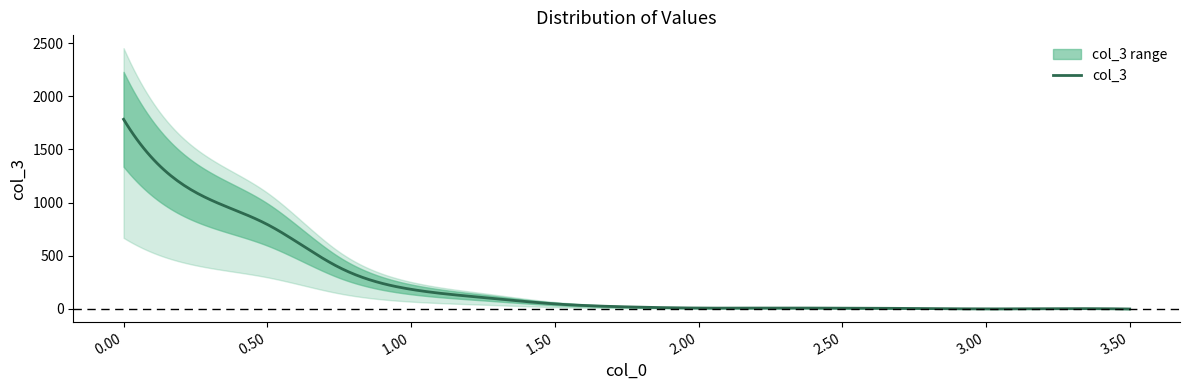

Does the chart have visible grid lines?

No